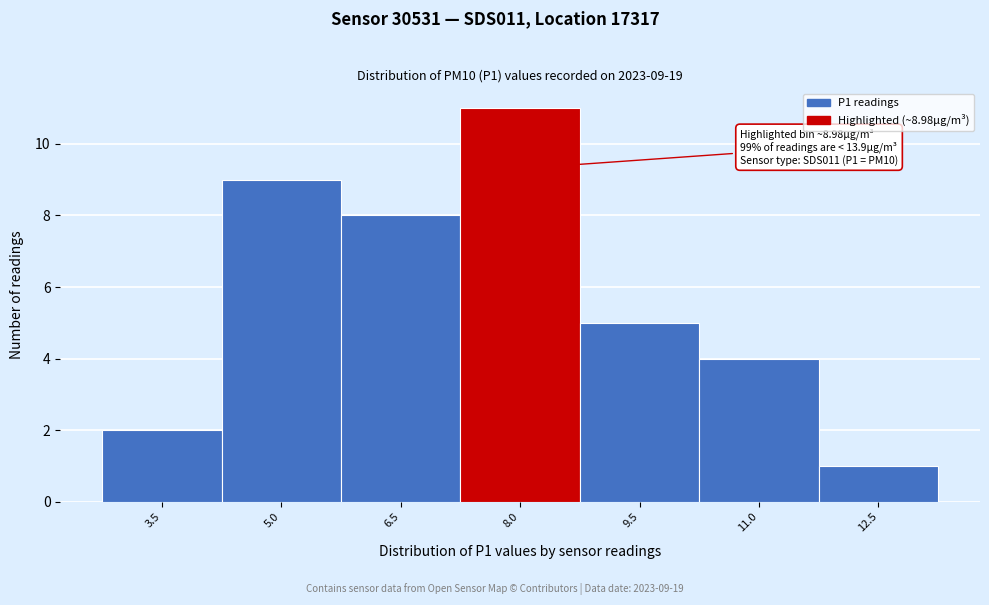

Reading right to left, extract all data points from this chart.

12.5=1	11.0=4	9.5=5	8.0=11	6.5=8	5.0=9	3.5=2